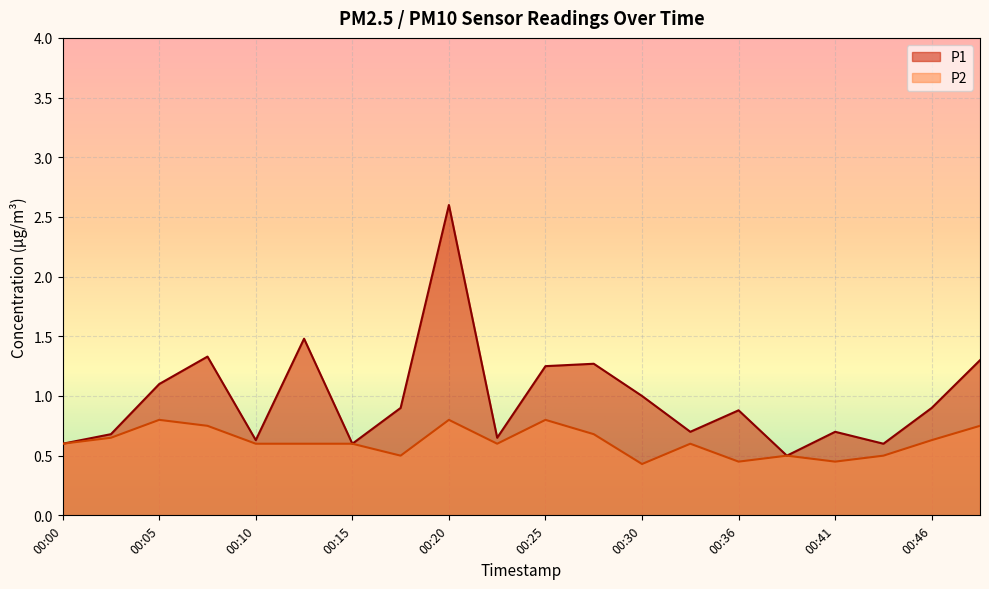

Between 00:36 and 00:46, which series saw the biggest shift?

P2